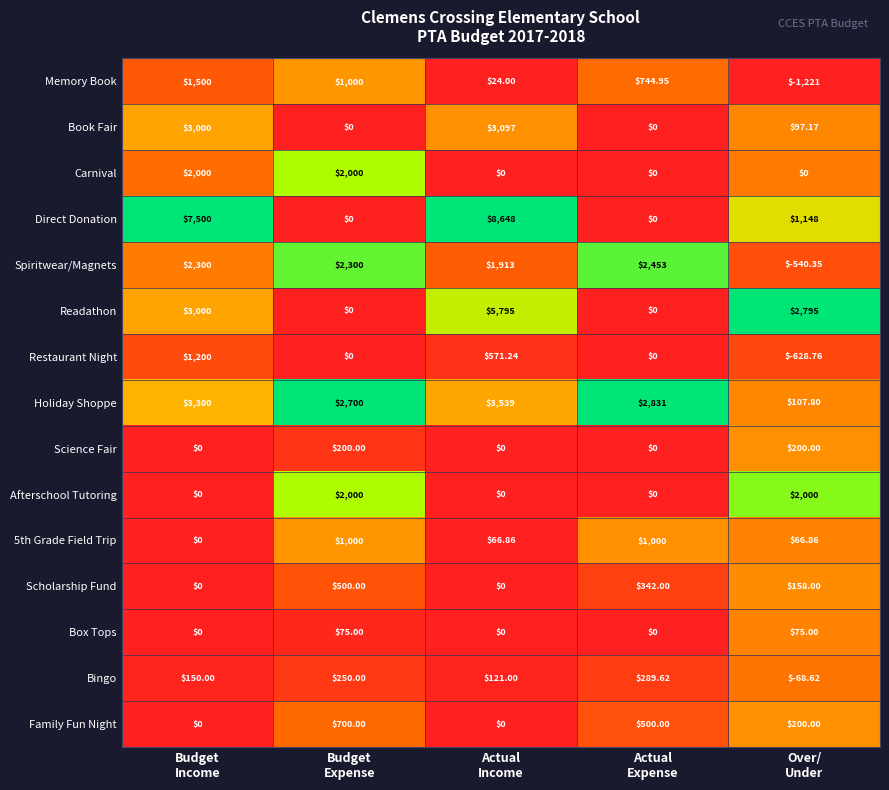

Which series has the largest total across all categories?

Direct Donation